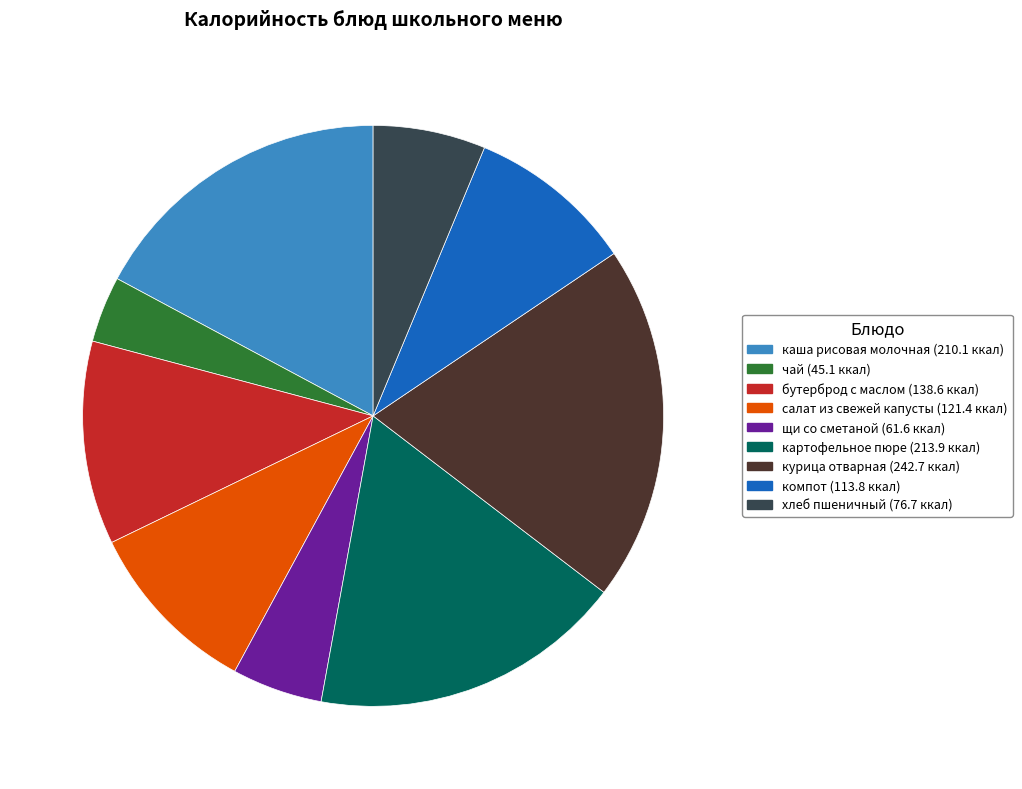

How many segments does this pie chart have?

9